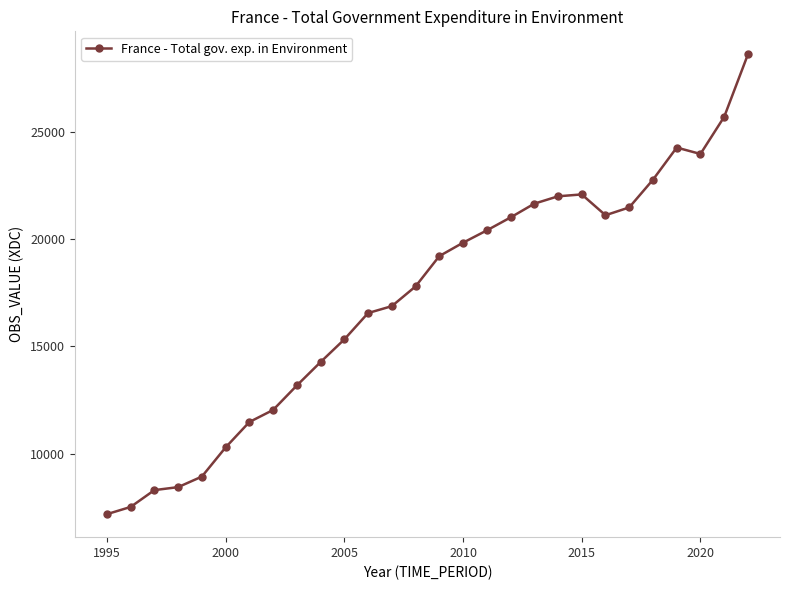

What is the value of the 12th point from the left?

16554